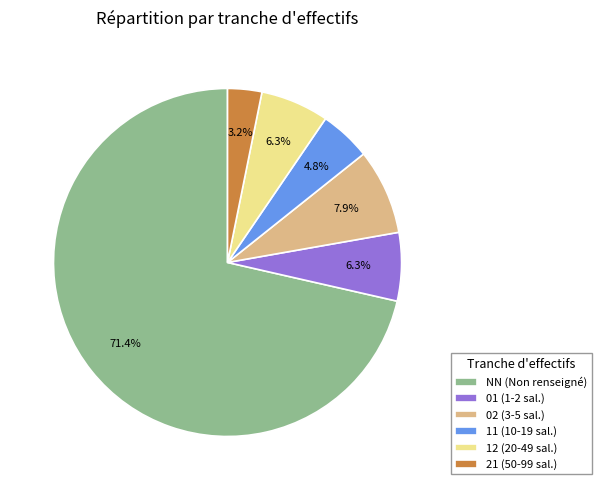

What is the largest slice in the pie chart?

NN